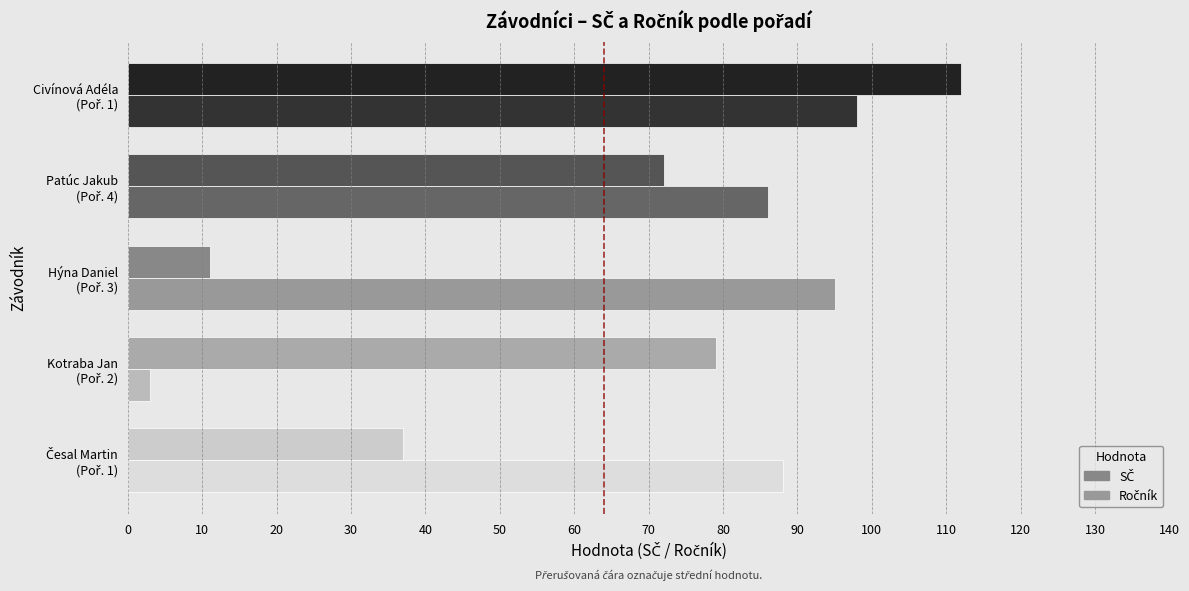

How many series are shown in this chart?

2